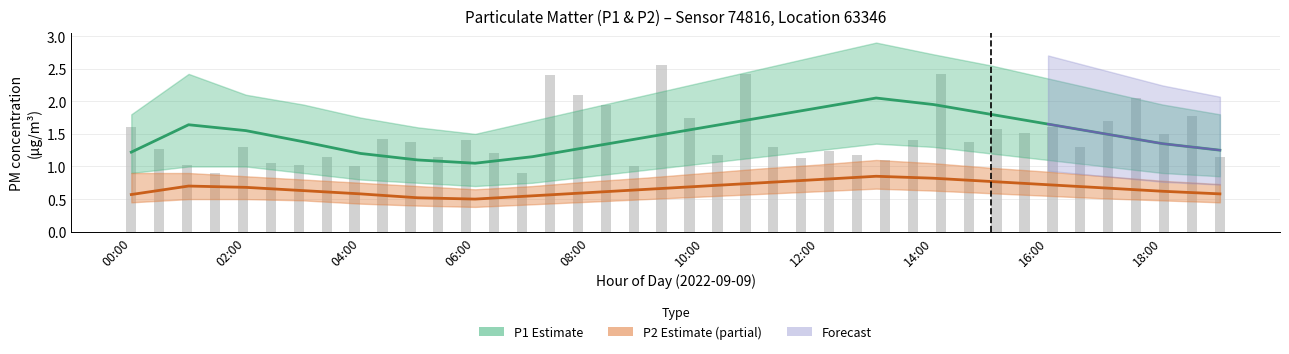

Rank the series by their maximum value, from lowest to highest.

P2_lower, P2, P2_upper, P1_lower, P1, P1_upper